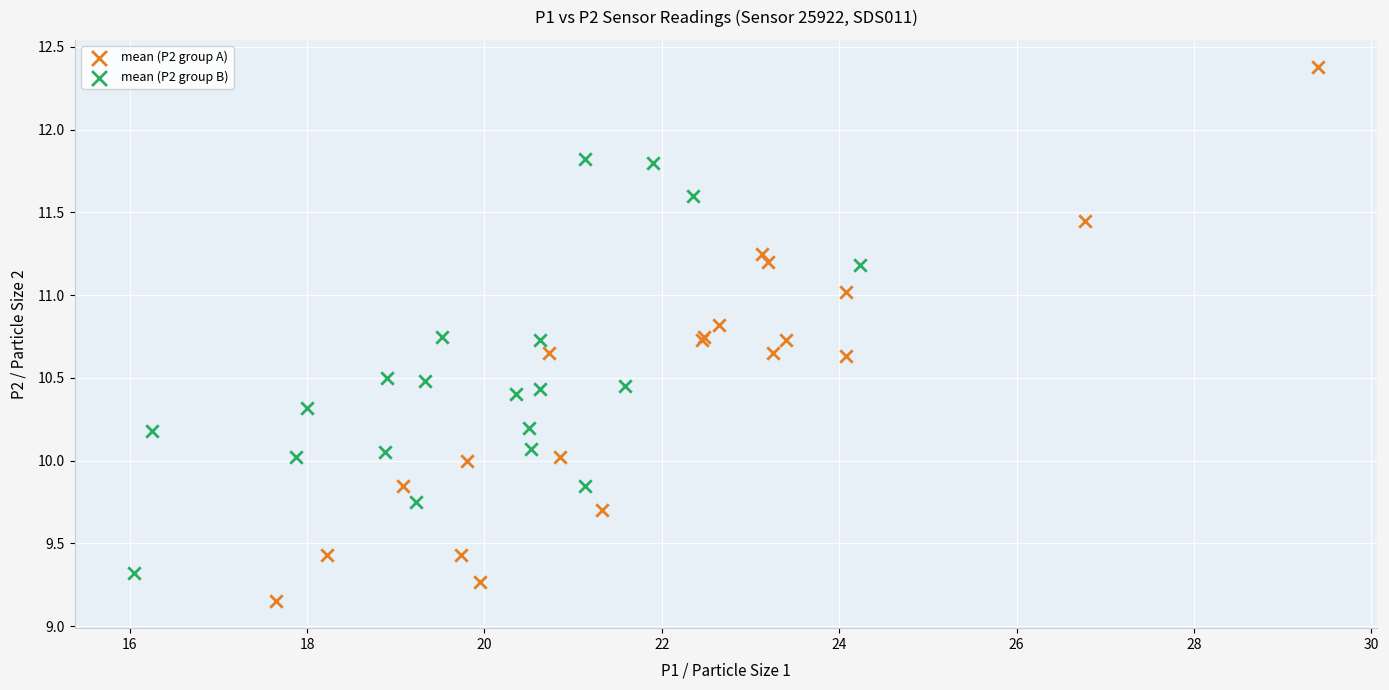

Which series contains the highest Y value?

mean (P2 group A)